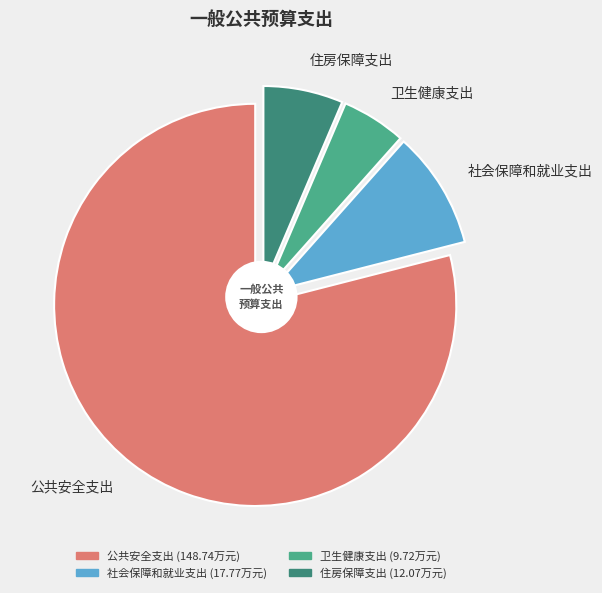

Rank the categories by value from lowest to highest.

卫生健康支出, 住房保障支出, 社会保障和就业支出, 公共安全支出